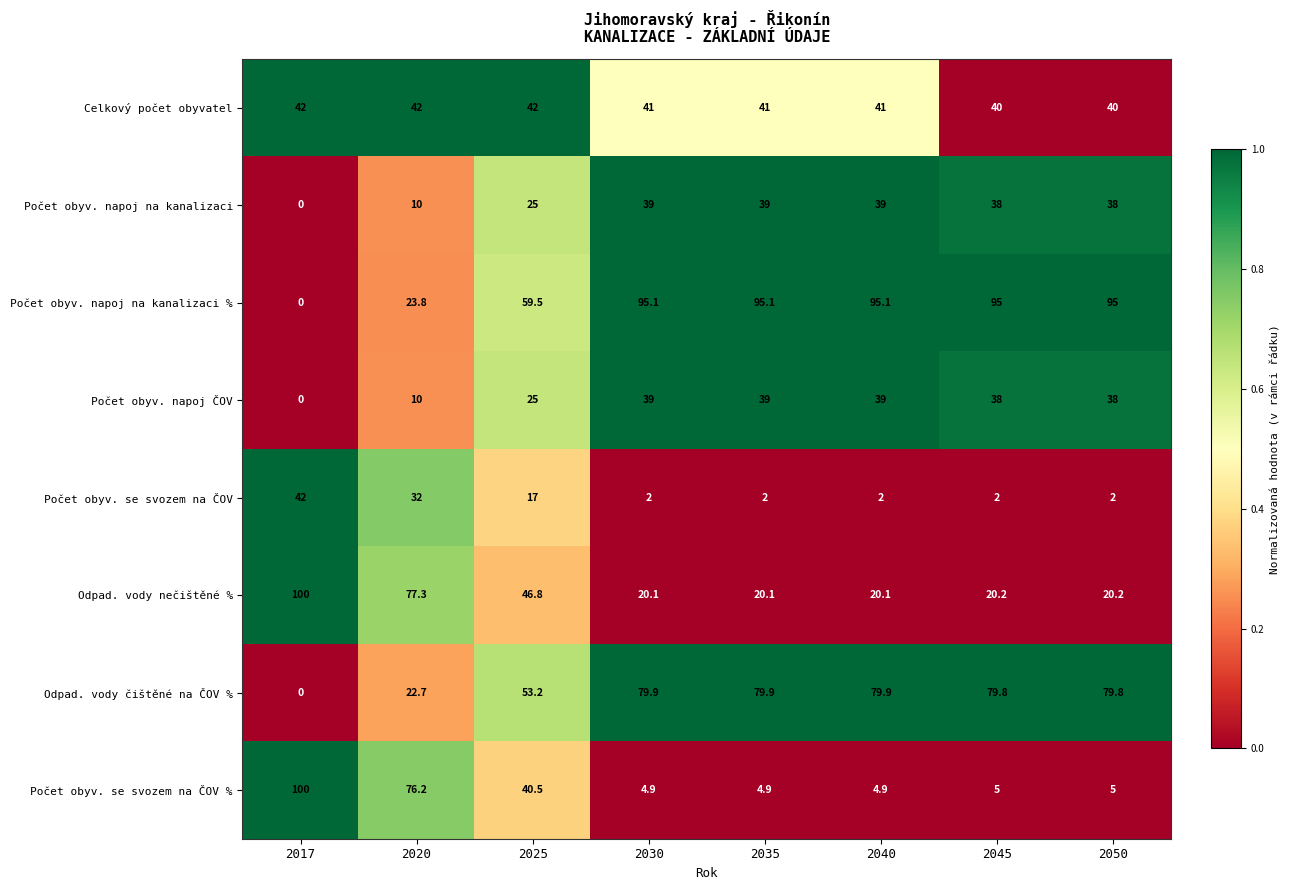

What is the sum of all Odpad. vody nečištěné % values?

324.8